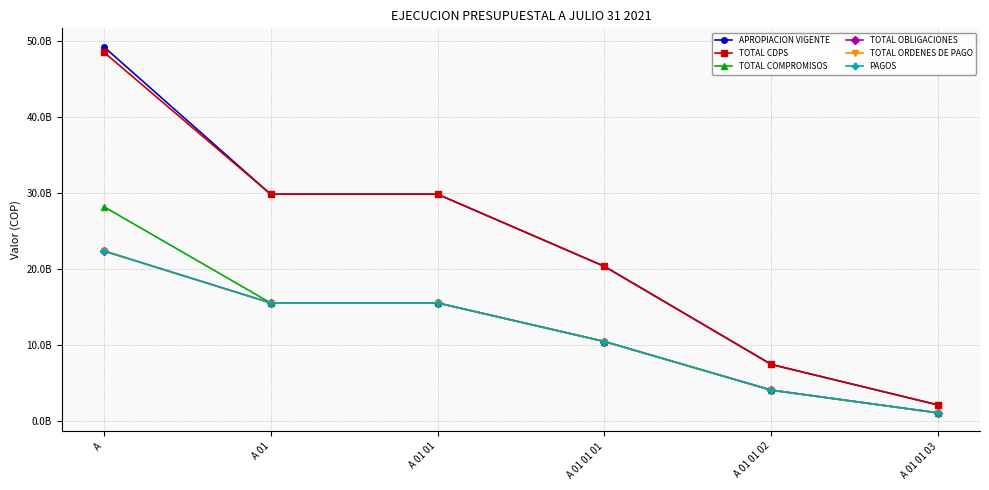

How many APROPIACION VIGENTE values are between 7425846562 and 29860000000?

4